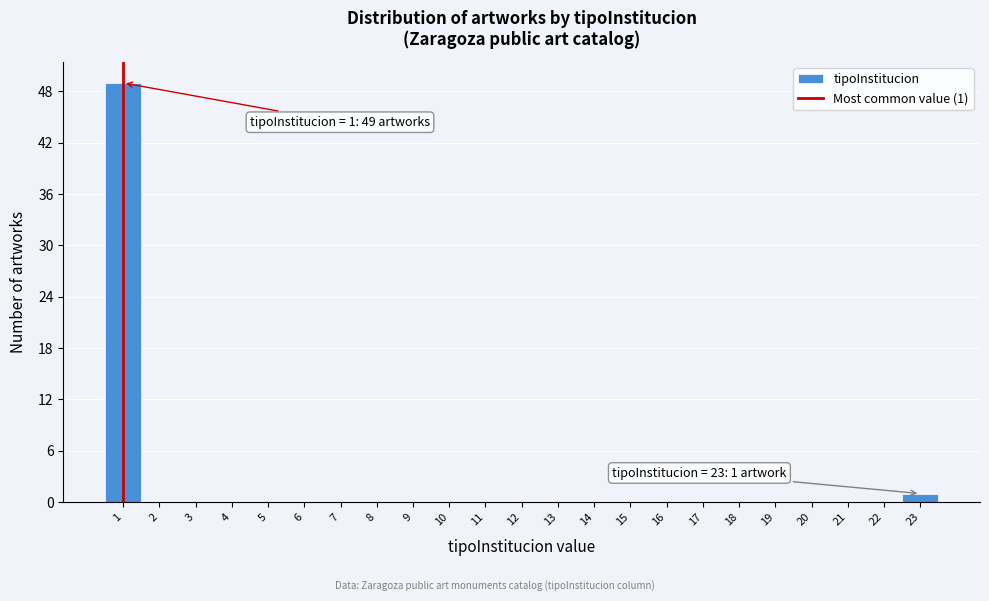

Reading right to left, transcribe all the data shown in this chart.

23=1	22=0	21=0	20=0	19=0	18=0	17=0	16=0	15=0	14=0	13=0	12=0	11=0	10=0	9=0	8=0	7=0	6=0	5=0	4=0	3=0	2=0	1=49